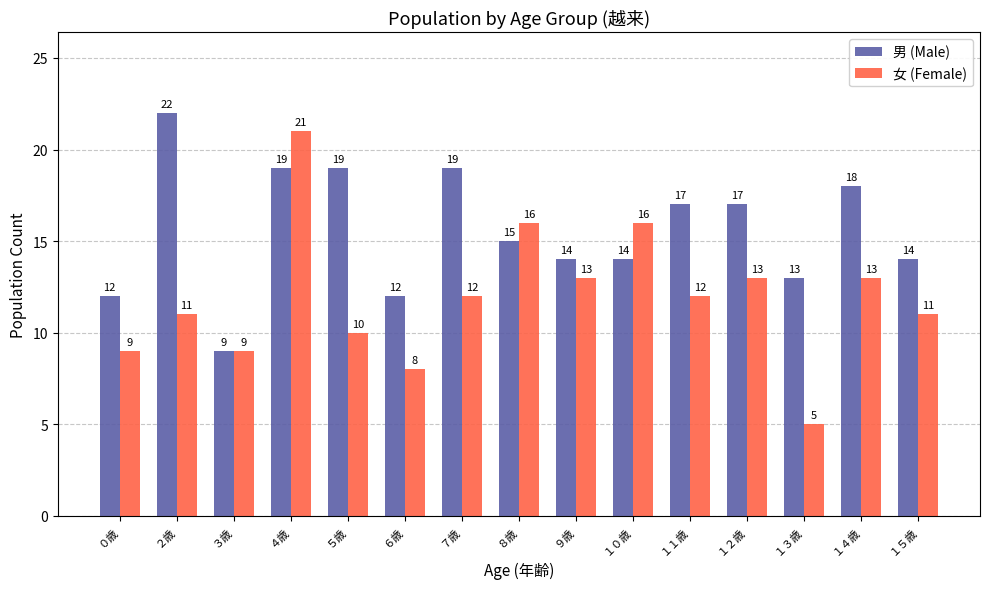

The 女 (Female) series shows 21 at ９歳. True or false?

False